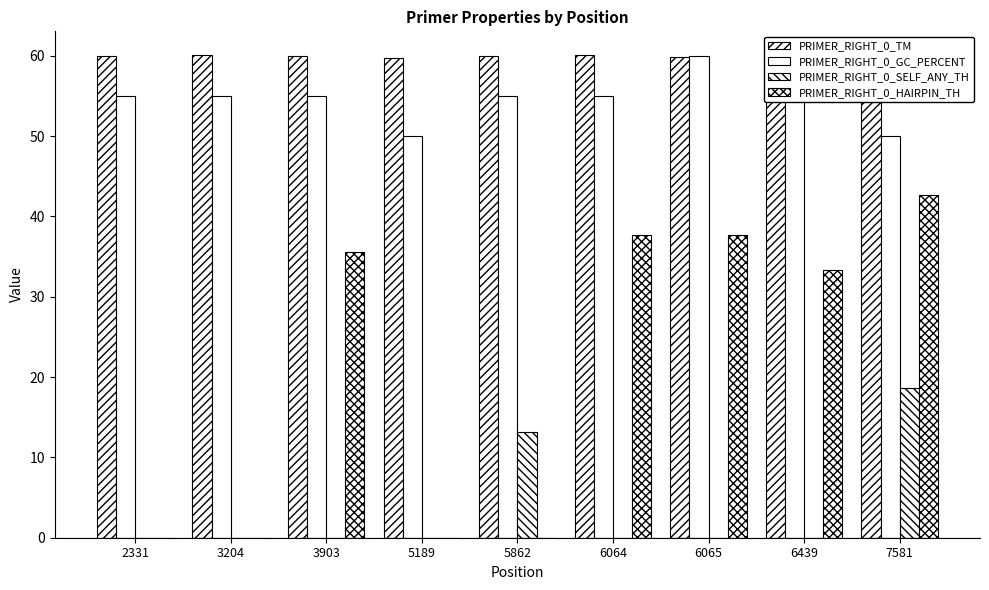

At which label does PRIMER_RIGHT_0_GC_PERCENT reach its peak?

6065